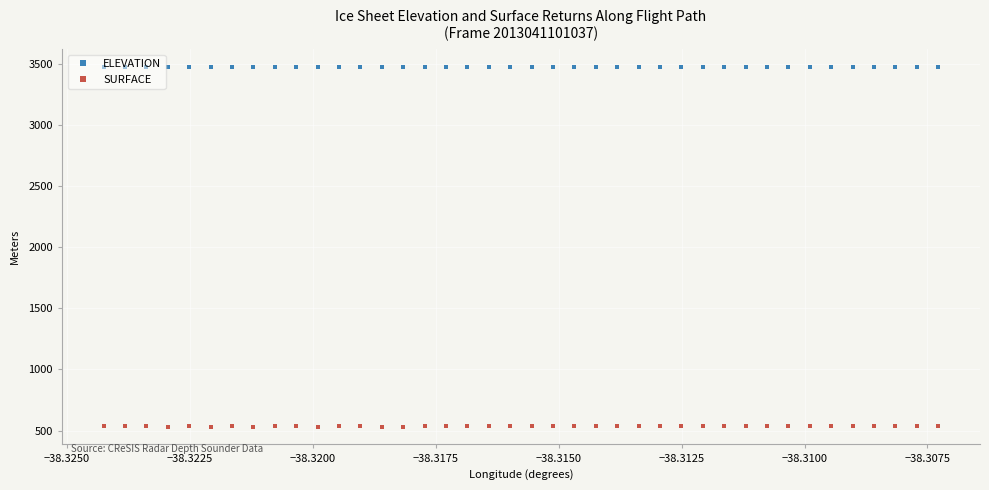

True or false: SURFACE and ELEVATION intersect in this chart.

False